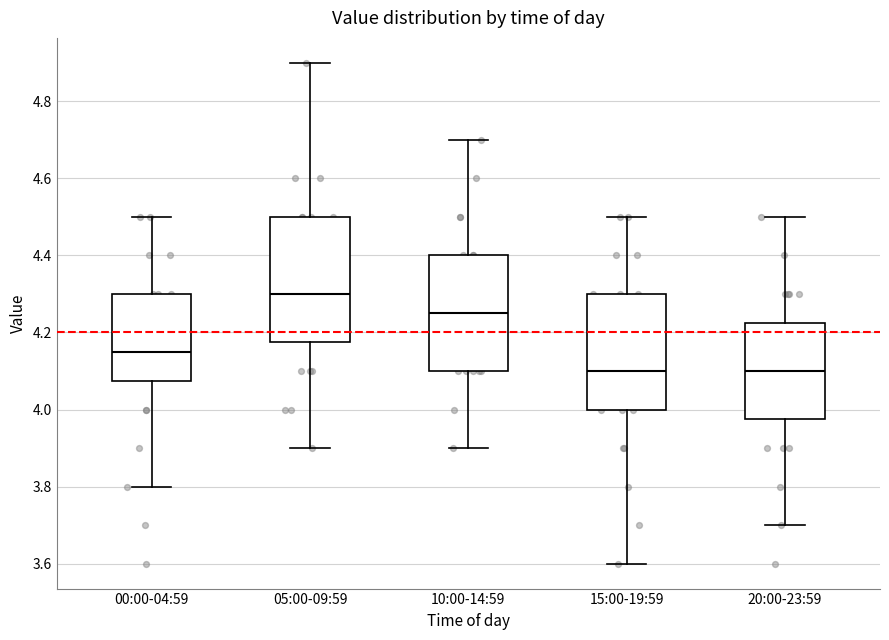

Reading left to right, read every box against the y-axis: the position of its median line, the range the box covers, and the ends of its whiskers. The values are not printed on the chart, so give them approximately, as read against the axis.

00:00-04:59: median 4.16, box 4.08 to 4.30, whiskers 3.80 to 4.50
05:00-09:59: median 4.30, box 4.18 to 4.50, whiskers 3.90 to 4.90
10:00-14:59: median 4.26, box 4.10 to 4.40, whiskers 3.90 to 4.70
15:00-19:59: median 4.10, box 4.00 to 4.30, whiskers 3.60 to 4.50
20:00-23:59: median 4.10, box 3.98 to 4.22, whiskers 3.70 to 4.50